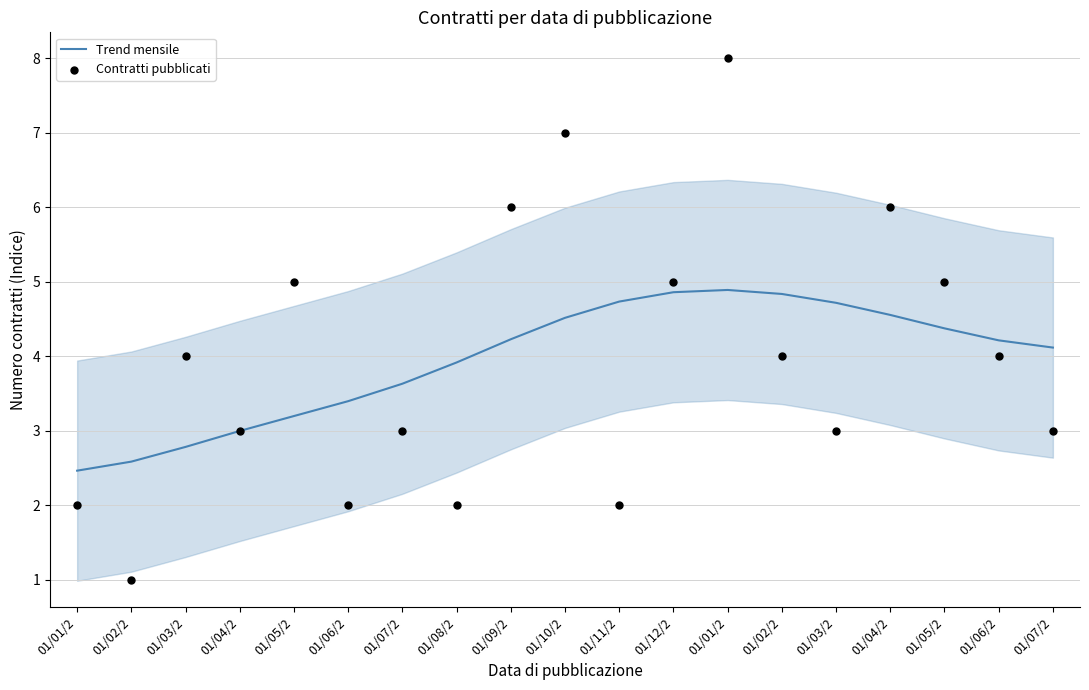

At how many categories does at least one series exceed 1?

19